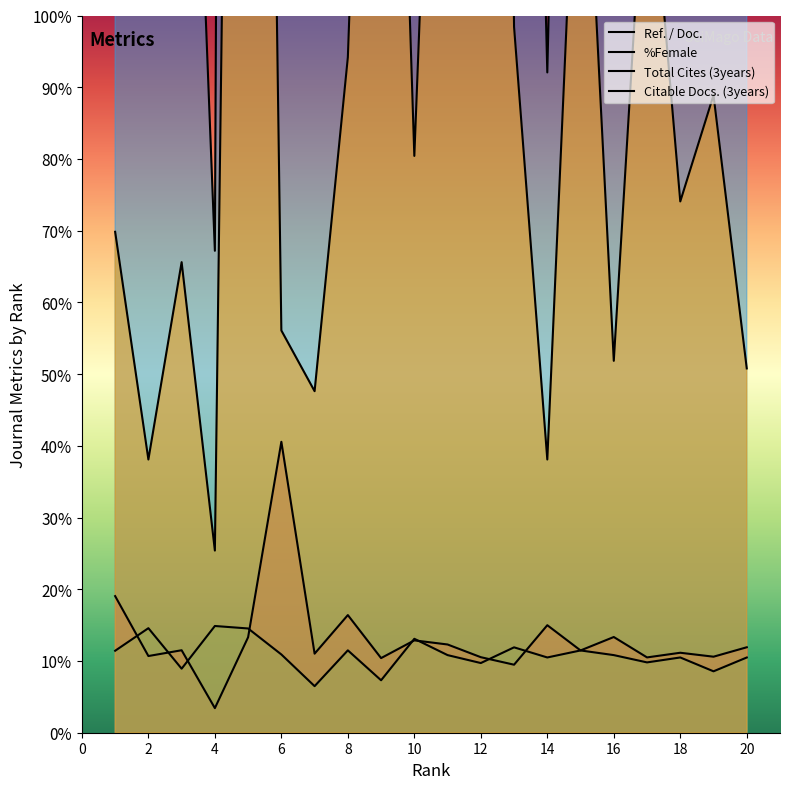

Is it true that Ref. / Doc. equals 423.6 at 5?

False